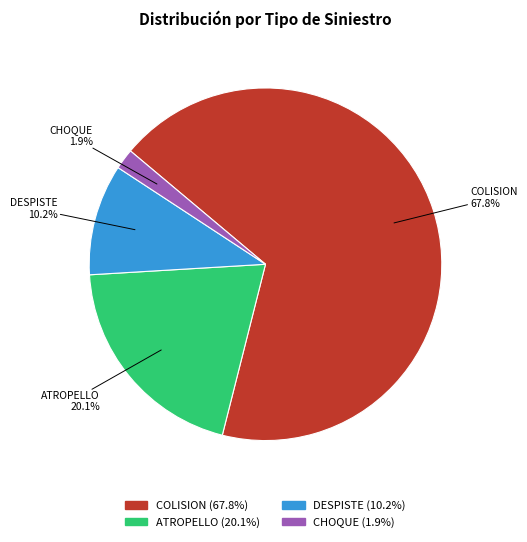

How many segments does this pie chart have?

4